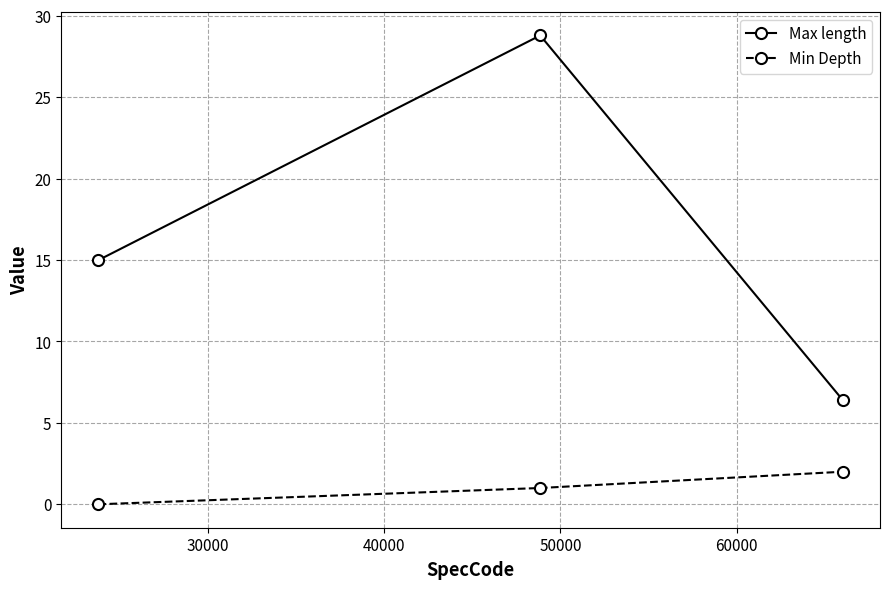

Which series has the largest range (max minus min)?

Max length